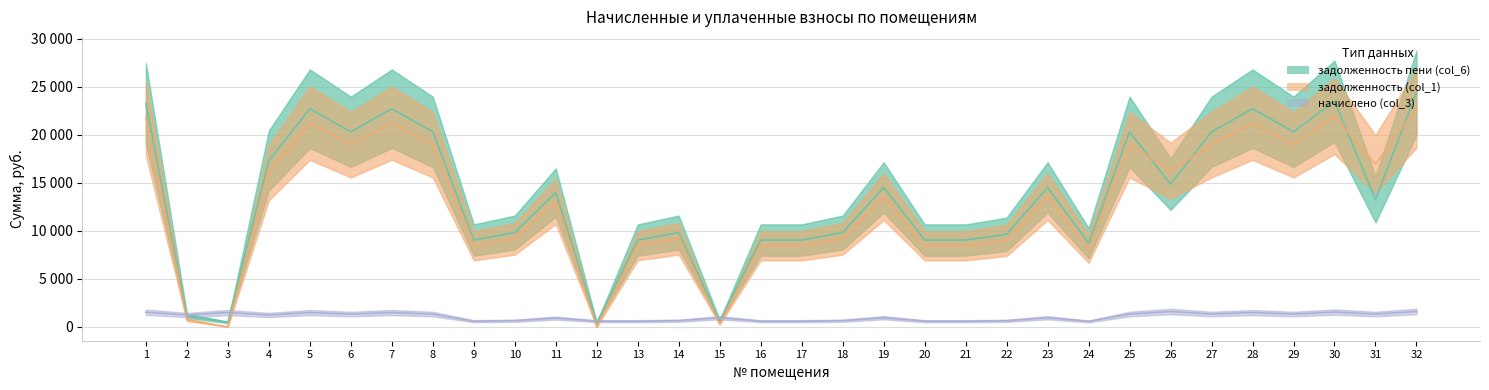

What are all the series names shown in the legend?

задолженность (col_1), начислено (col_3), задолженность пени (col_6)